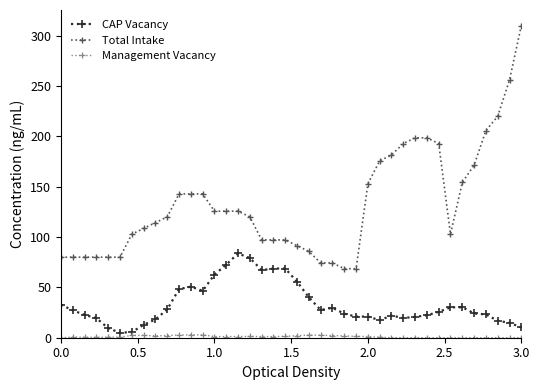

What is the maximum value shown in the chart?

310.0